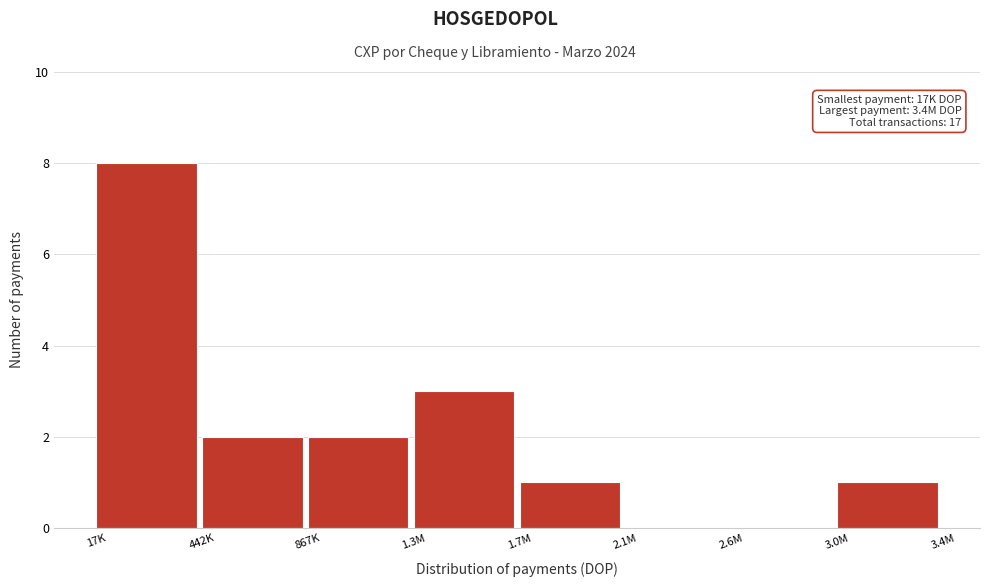

Reading left to right, list all the values displayed in this chart.

17K=8	442K=2	867K=2	1.3M=3	1.7M=1	2.1M=0	2.6M=0	3.0M=1